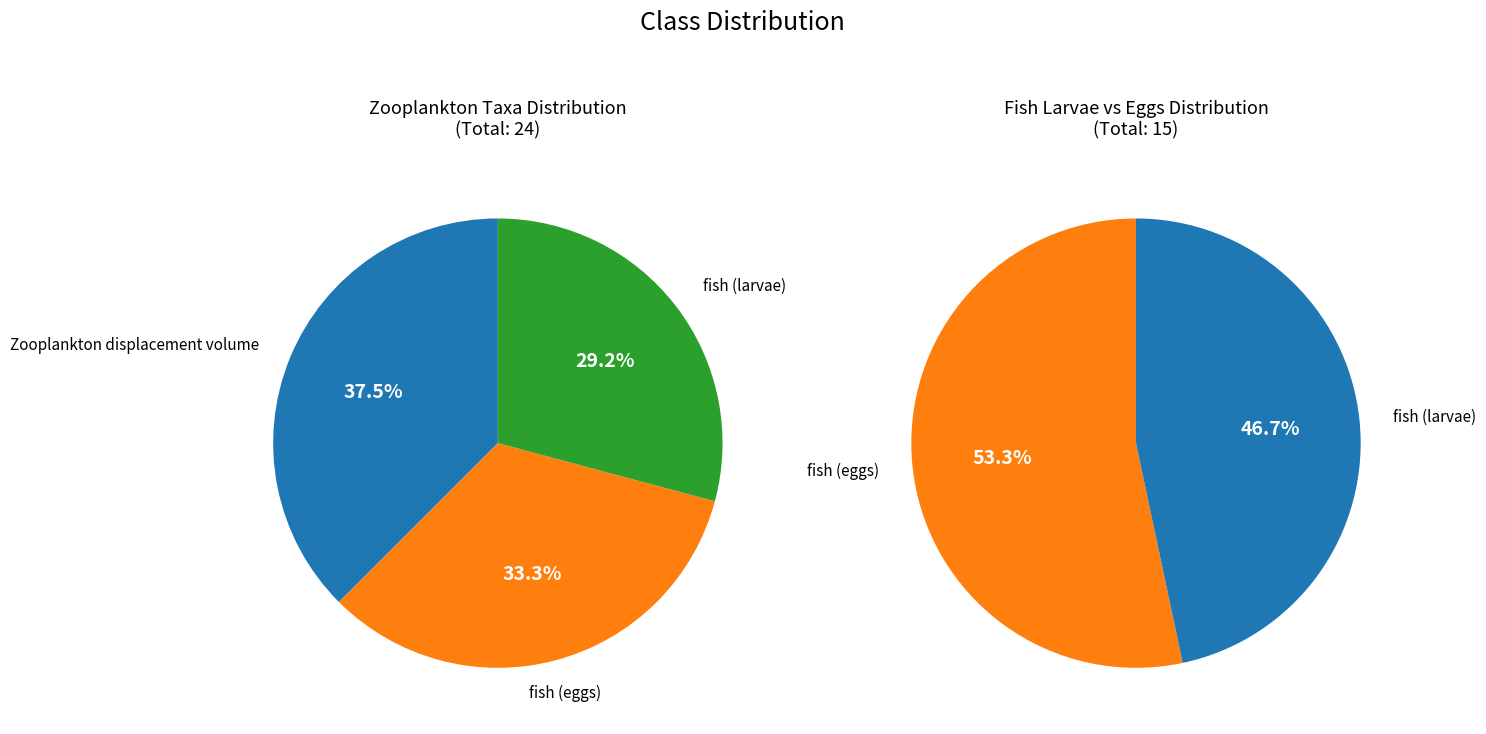

To the nearest percent, what is the difference between the largest and smallest slice percentages?

8%